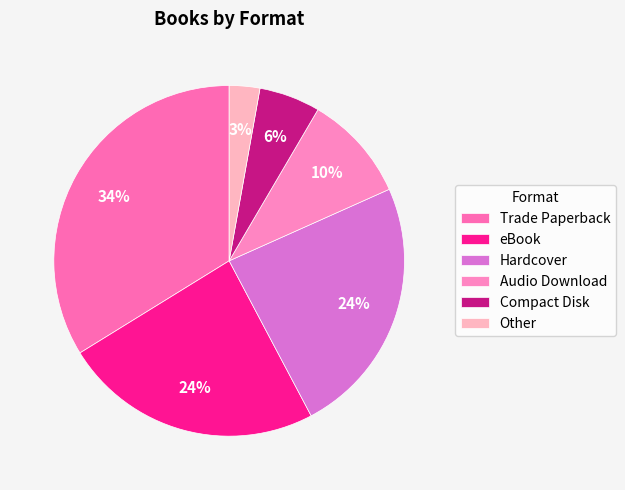

Does Hardcover represent more than half of the total?

No